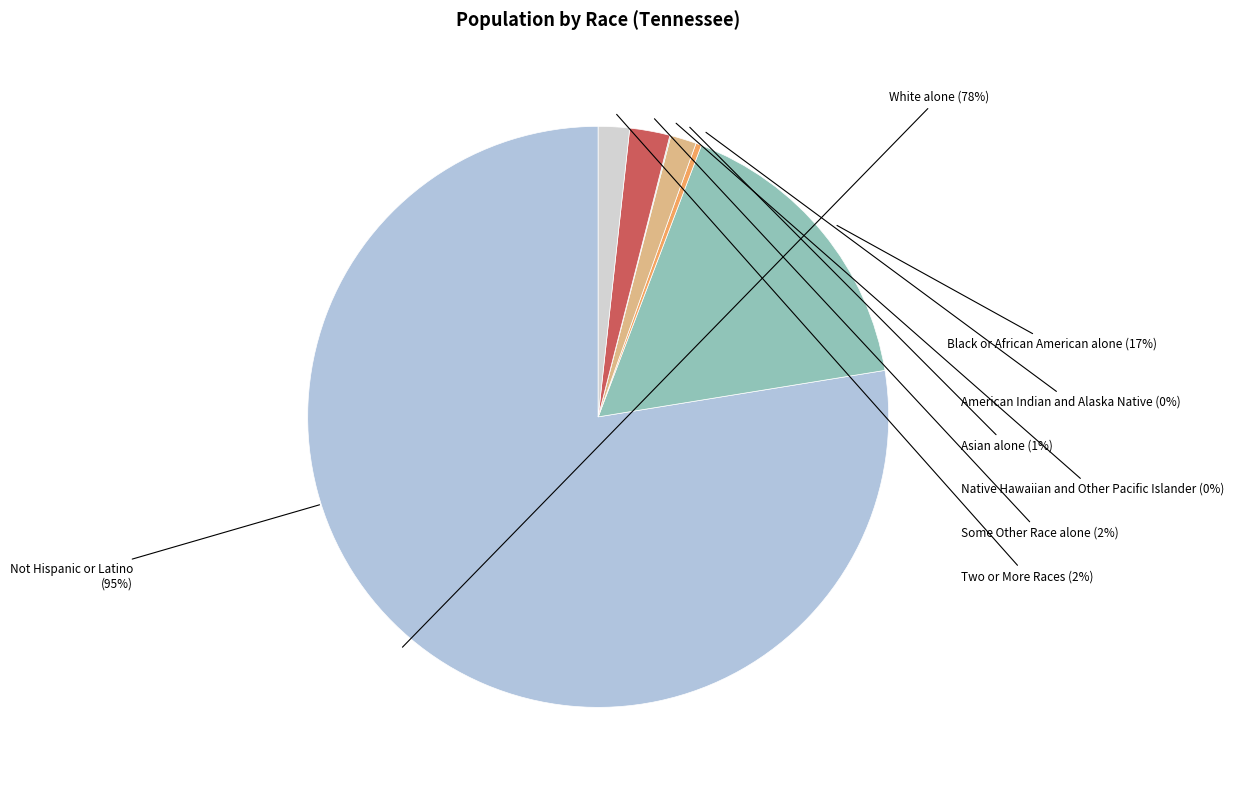

Which has a higher value, Two or More Races or Black or African American alone?

Black or African American alone